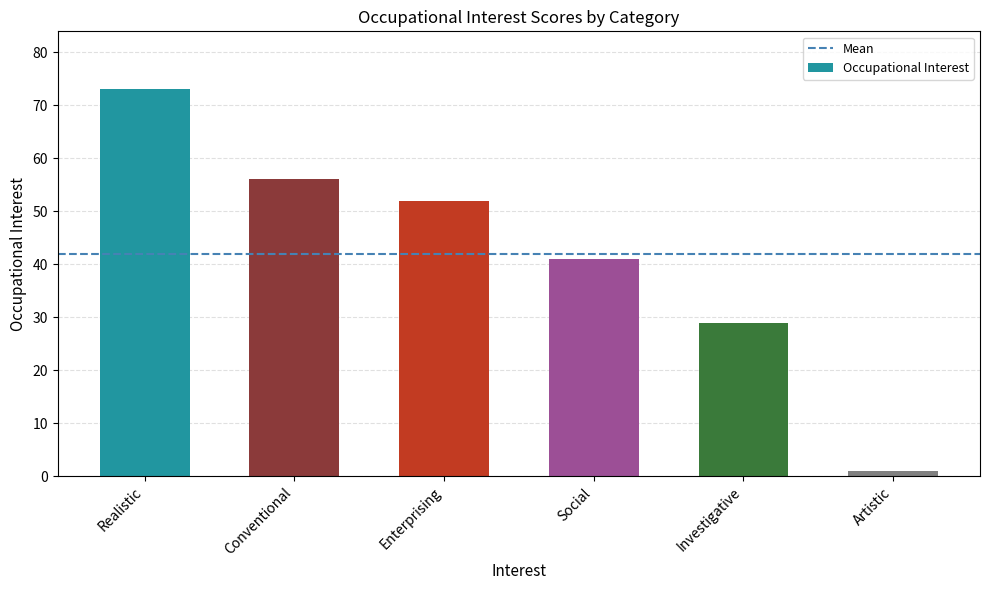

What is the sum of the values at Conventional and Investigative?

85